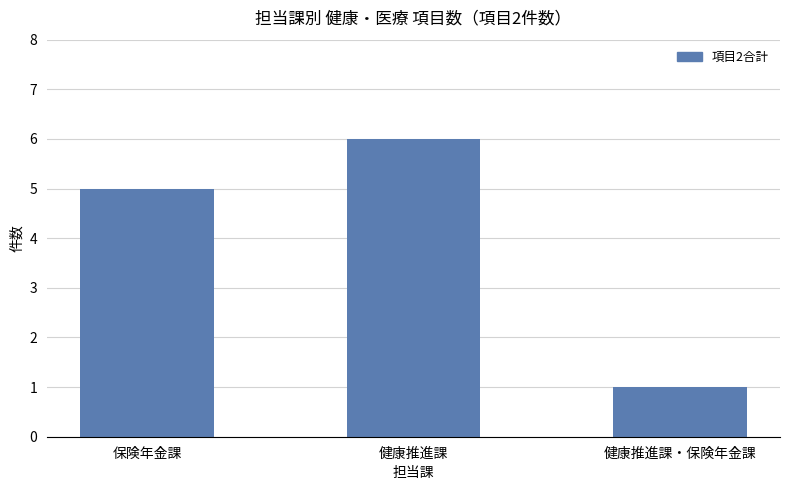

How many values are below 5?

1